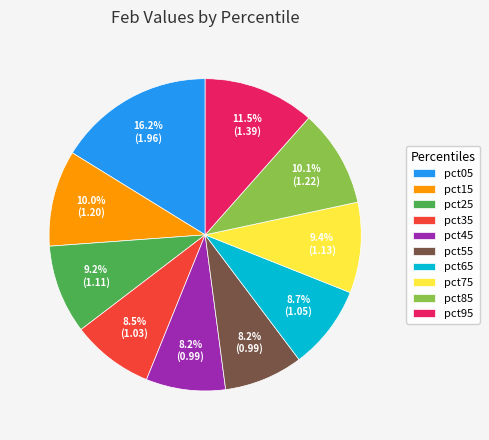

Combined, do pct55 and pct45 account for over 50%?

No